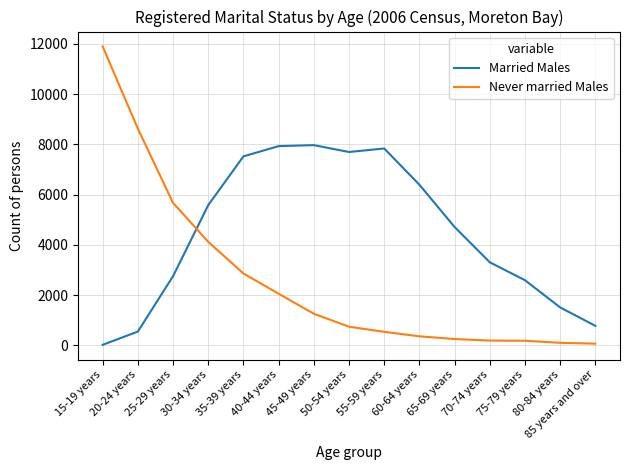

At which label does Never married Males reach its peak?

15-19 years